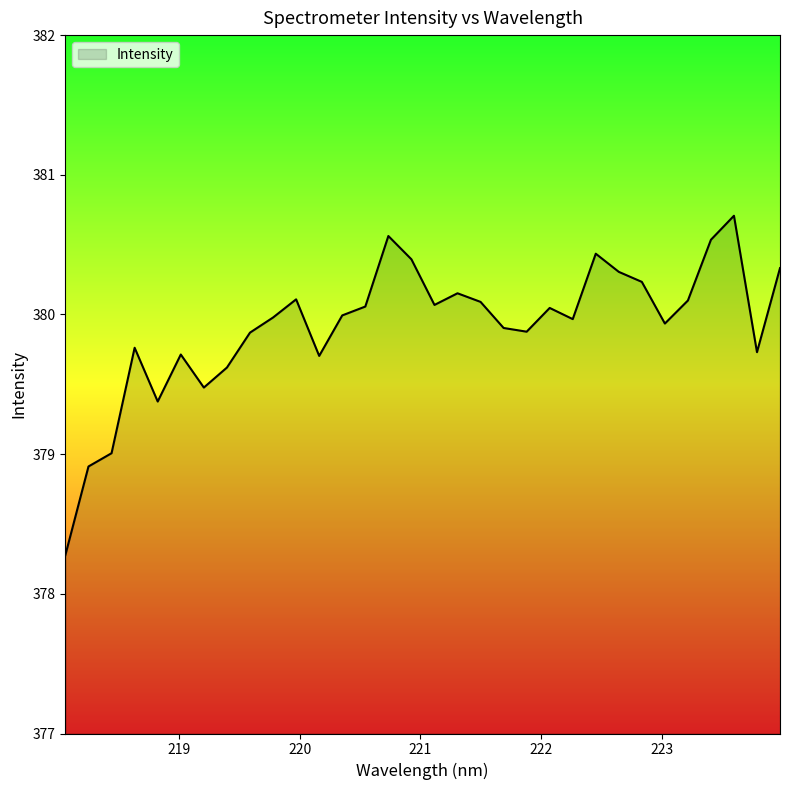

How many interior local valleys (lower than both neighbors) does the data have?

8